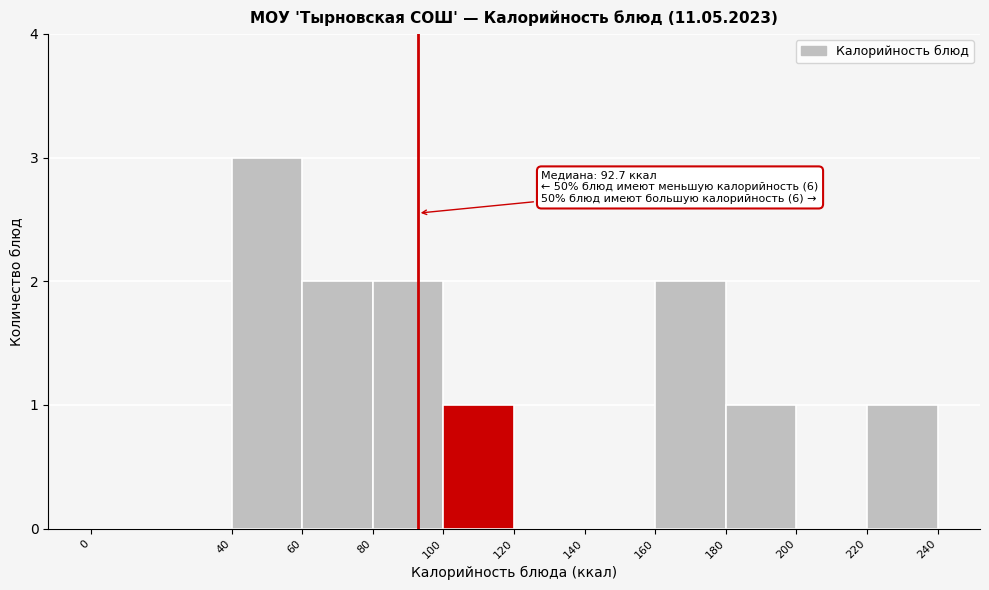

Over which range of the x-axis is the bar tallest?

40 to 60